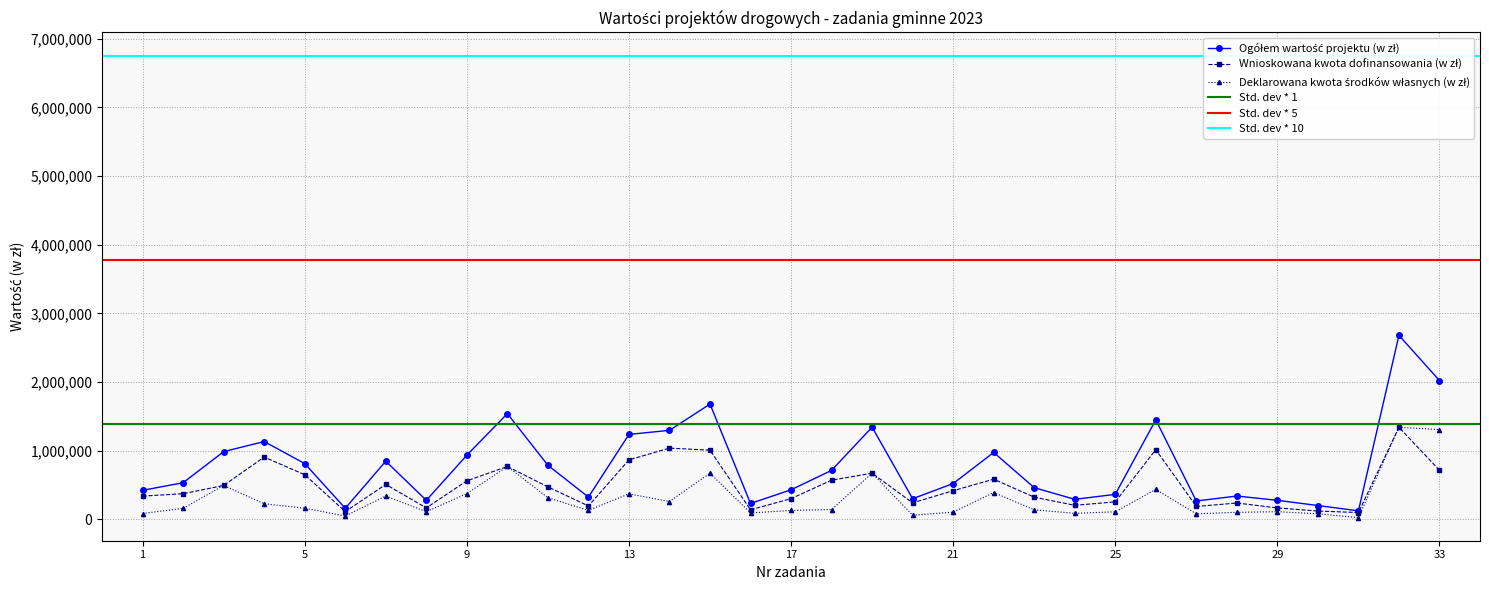

Rank the series by their average value, from lowest to highest.

Deklarowana kwota środków własnych (w zł), Wnioskowana kwota dofinansowania (w zł), Ogółem wartość projektu (w zł)